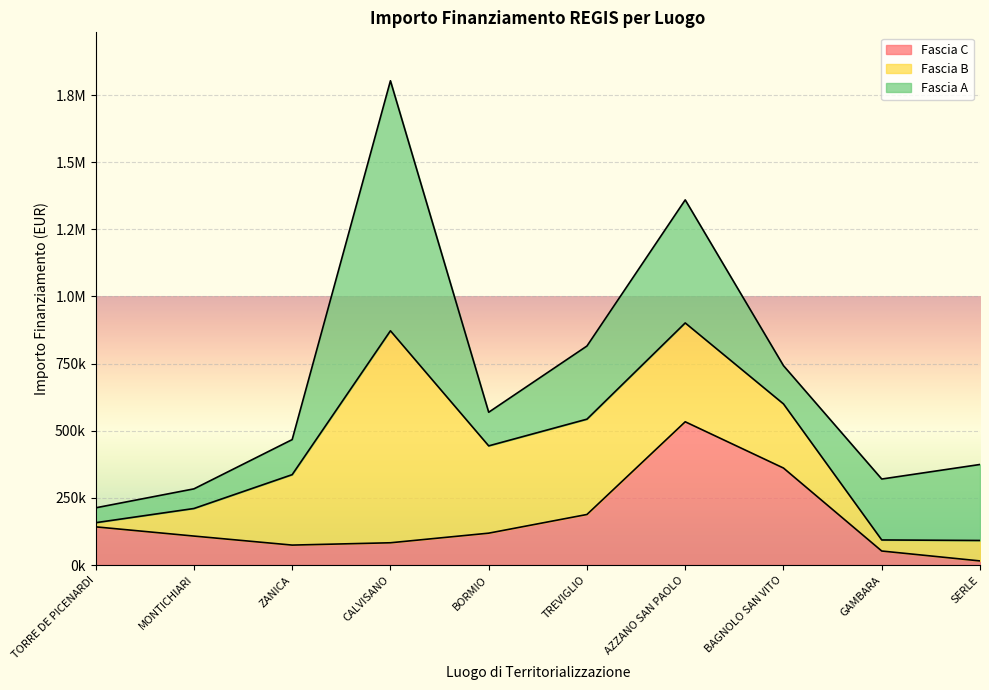

What value does the Fascia A series have at CALVISANO?

930869.5